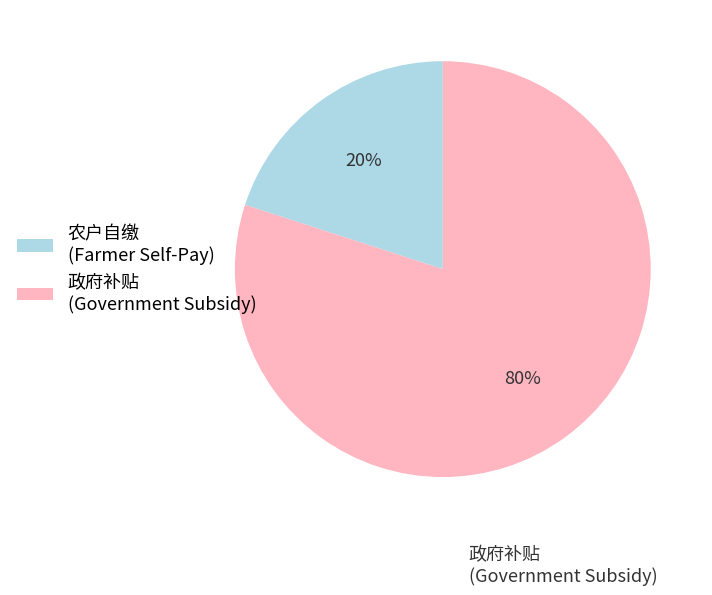

To the nearest percent, what is the average slice percentage?

50%